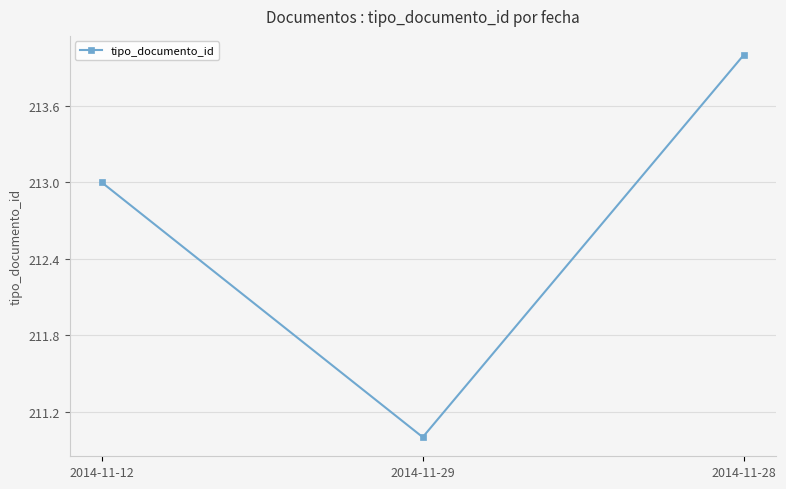

What value does the data have at 2014-11-28?

214